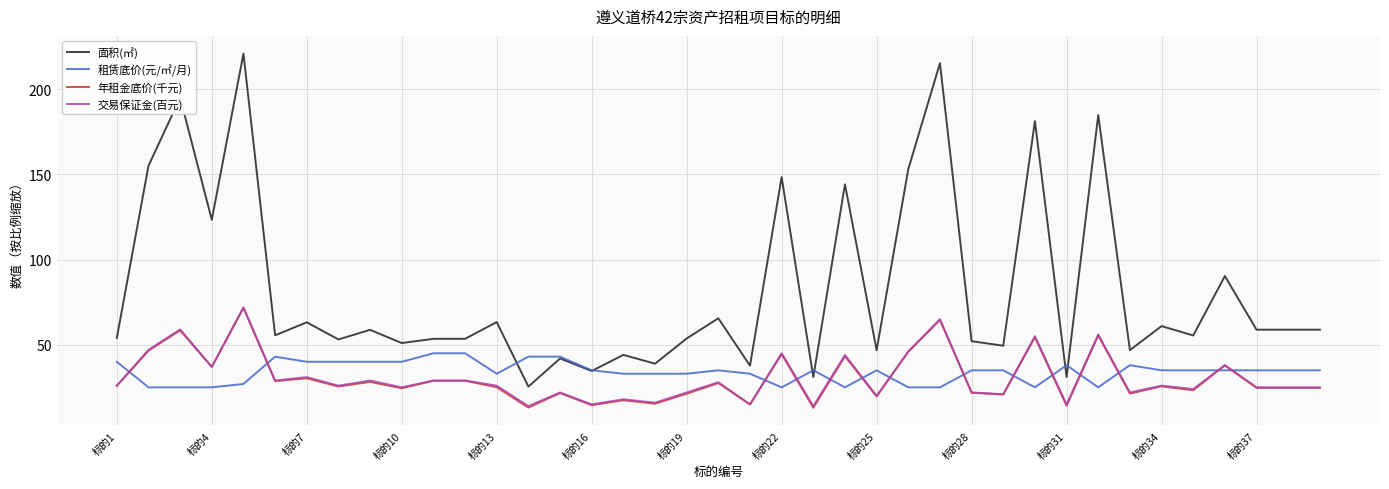

Which series has the widest spread of values?

面积(㎡)